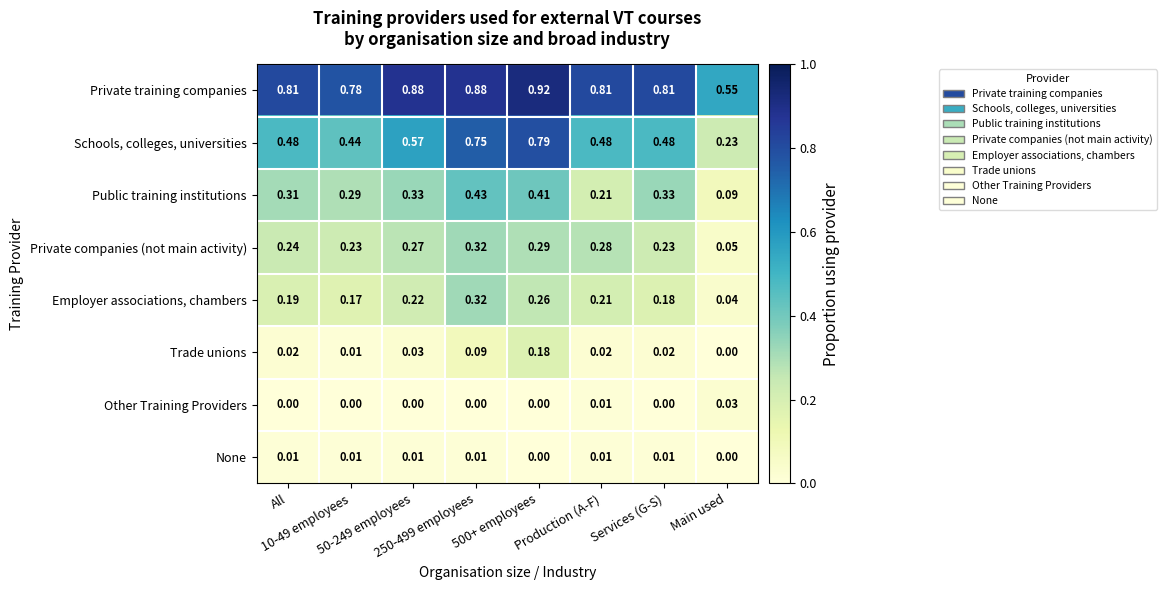

Which series changed the most between 500+ employees and Production (A-F)?

Schools, colleges, universities